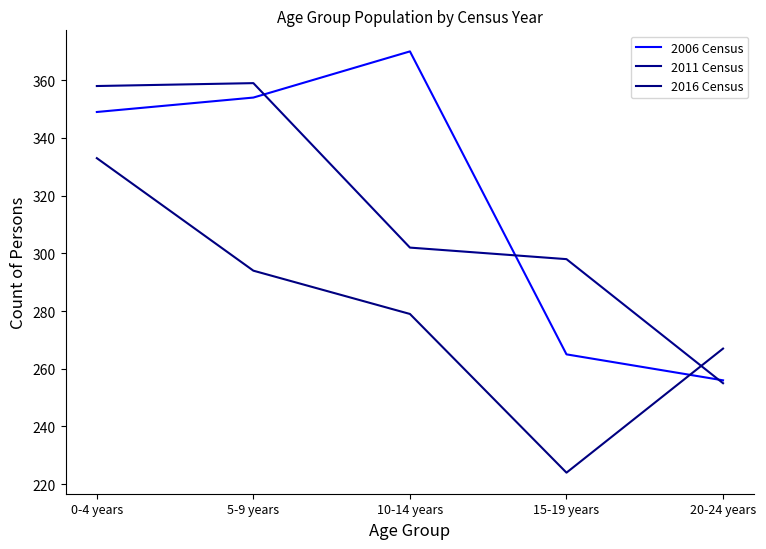

What is the minimum value for 2006 Census?

256